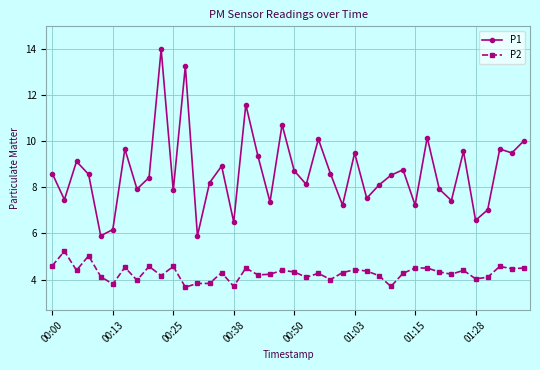

How many distinct data groups are displayed?

2